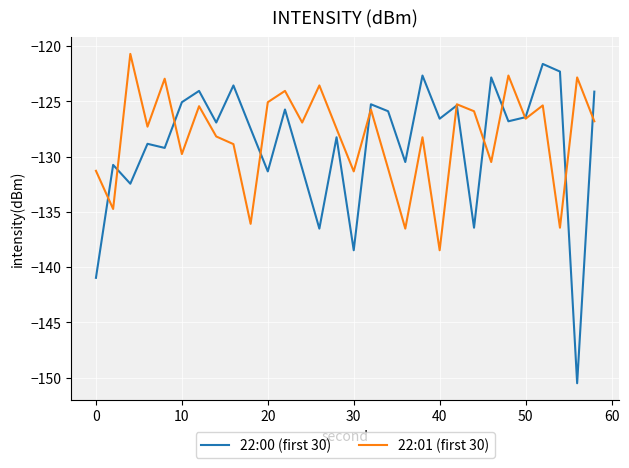

Which series has the largest total across all categories?

22:01 (first 30)